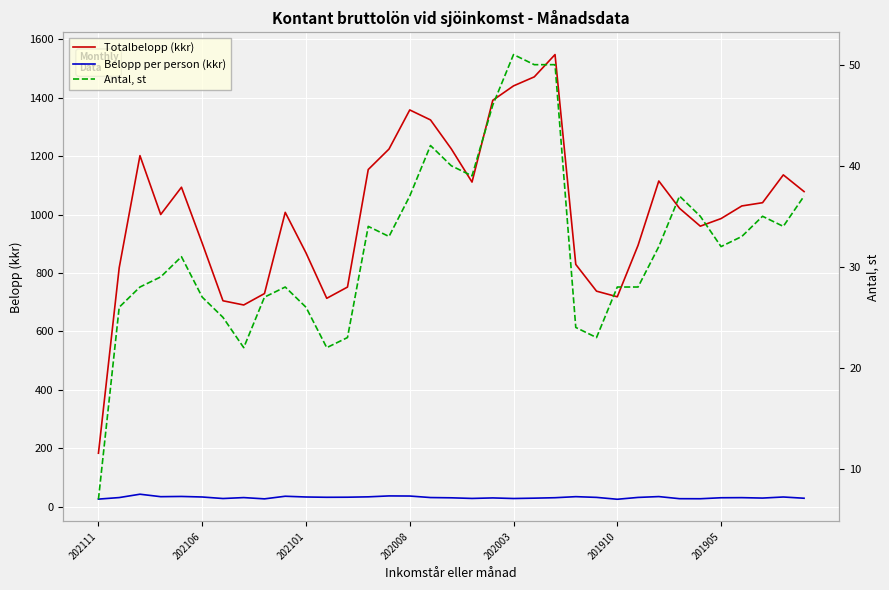

Read the Belopp per person (kkr) value at 32.

29.7